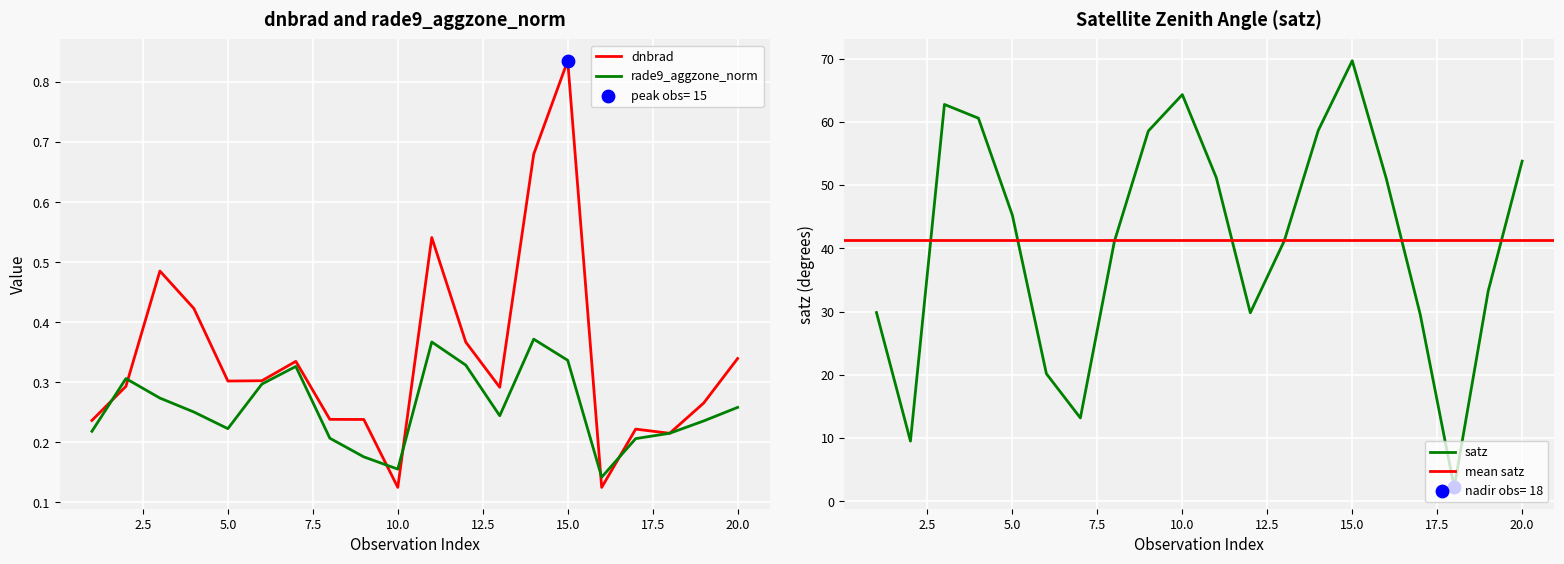

Which series has the largest Y range (max minus min)?

dnbrad